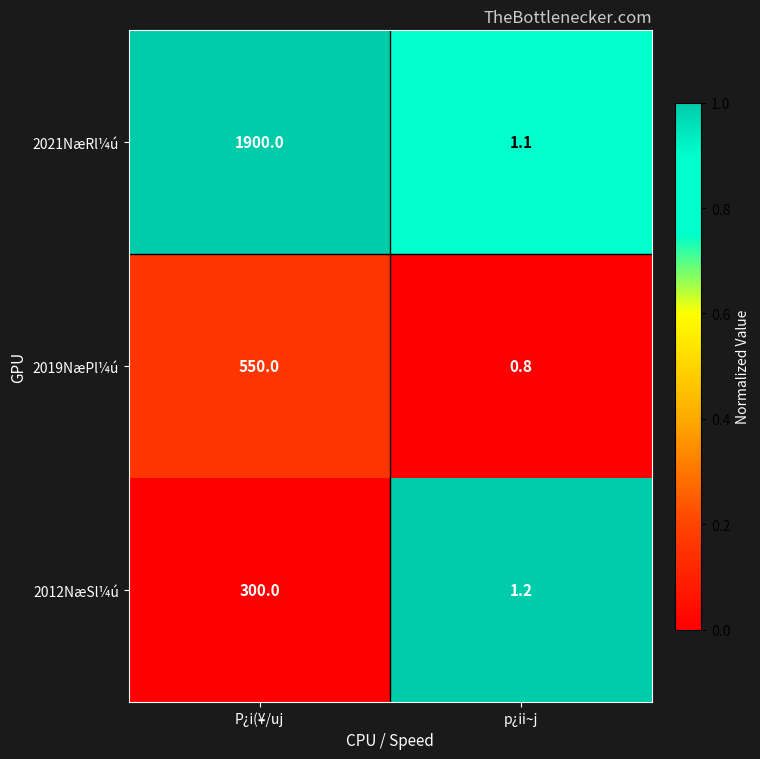

What is the approximate value of 2019NæPl¼ú at p¿ii~j?

0.8